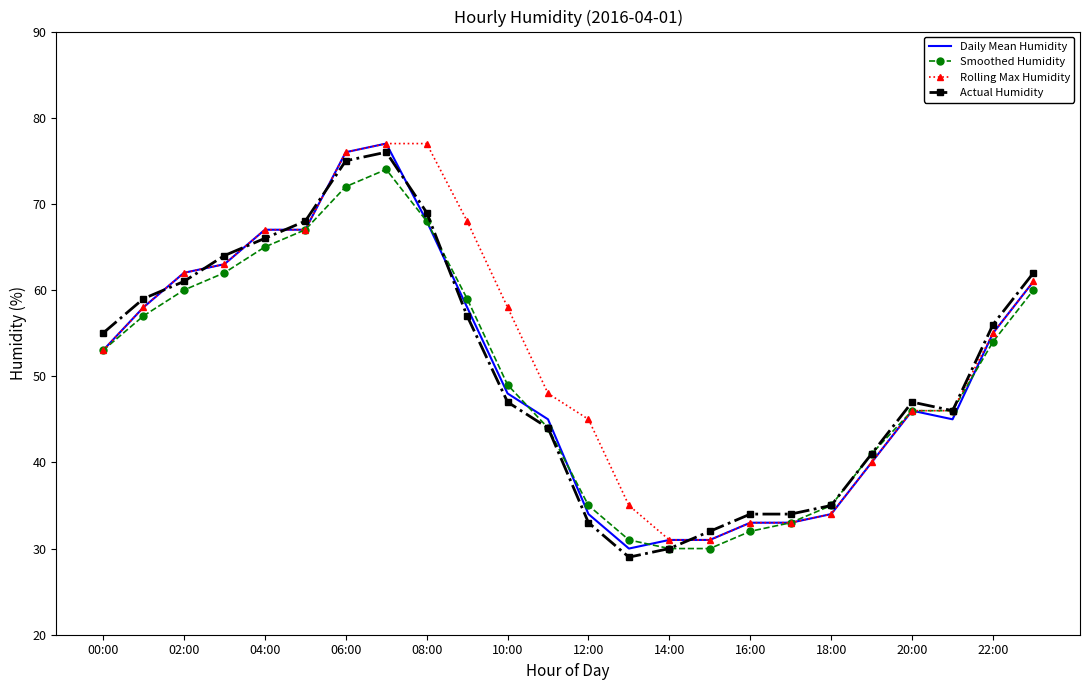

True or false: Actual Humidity has more than 0 interior local peaks.

True